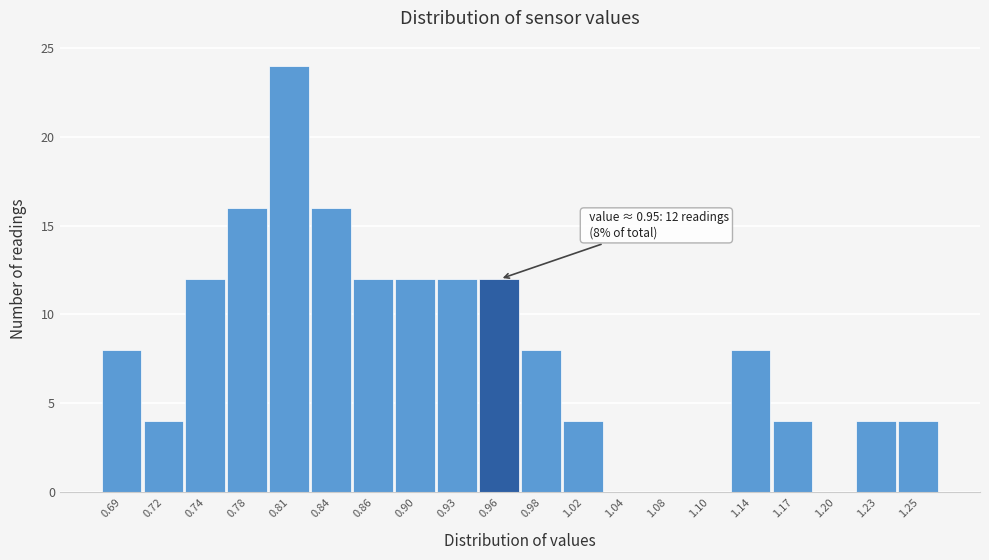

Which range on the x-axis has the tallest bar?

0.79 to 0.82